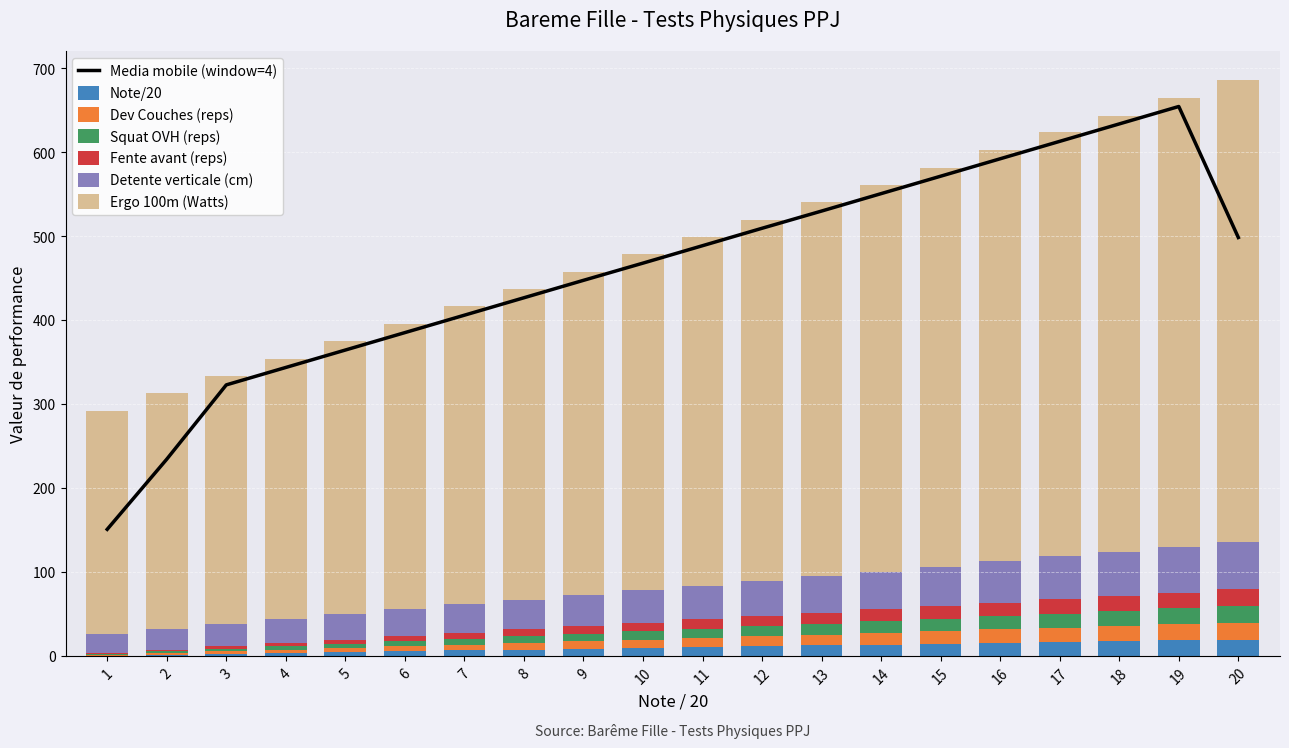

Reading right to left, what are all the values shown in this chart?

Note/20: 20	19	18	17	16	15	14	13	12	11	10	9	8	7	6	5	4	3	2	1
Dev Couches (reps): 20	19	18	17	16	15	14	13	12	11	10	9	8	7	6	5	4	3	2	1
Squat OVH (reps): 20	19	18	17	16	15	14	13	12	11	10	9	8	7	6	5	4	3	2	1
Fente avant (reps): 20	19	18	17	16	15	14	13	12	11	10	9	8	7	6	5	4	3	2	1
Detente verticale (cm): 56	54	52	51	49	47	45	44	42	40	39	37	35	34	32	30	28	27	25	23
Ergo 100m (Watts): 550	535	520	505	490	475	460	445	430	415	400	385	370	355	340	325	310	295	280	265